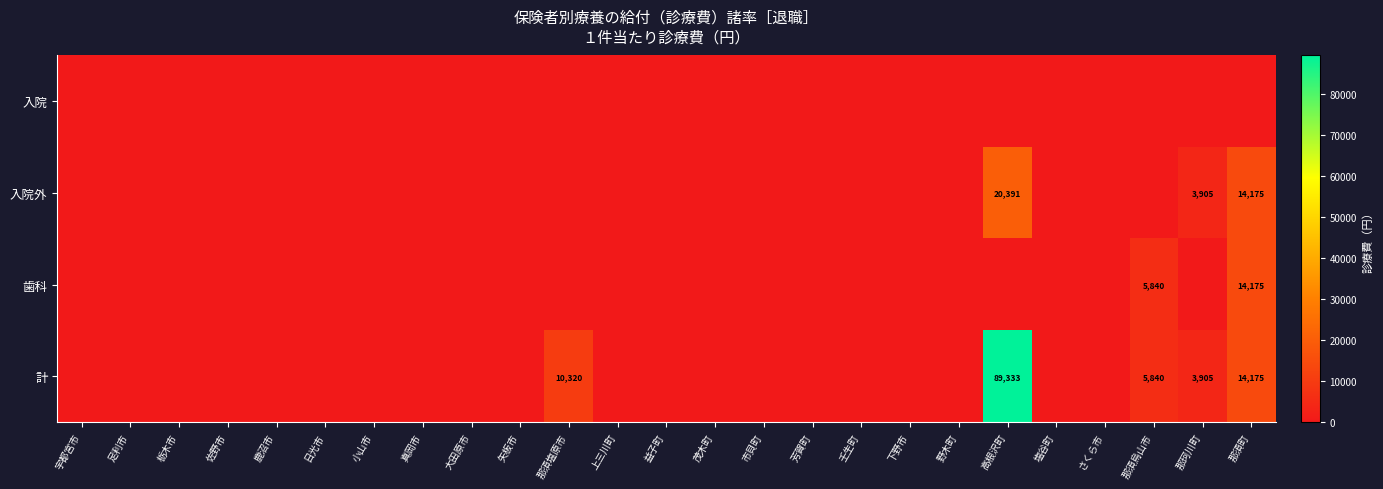

The 計 series shows 5840 at 那須烏山市. True or false?

True